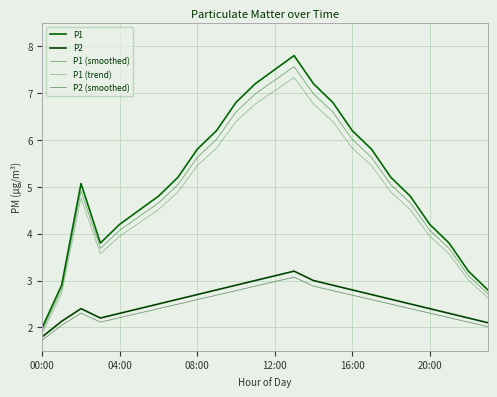

Where is P2 (smoothed) nearest to the value 2?

23